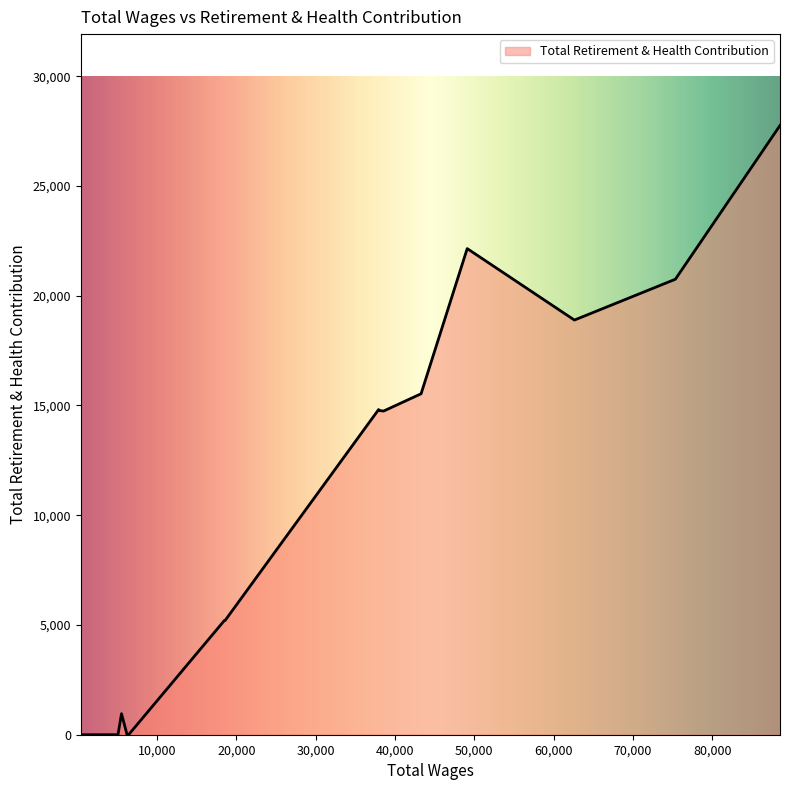

What is the maximum value shown in the chart?

27755